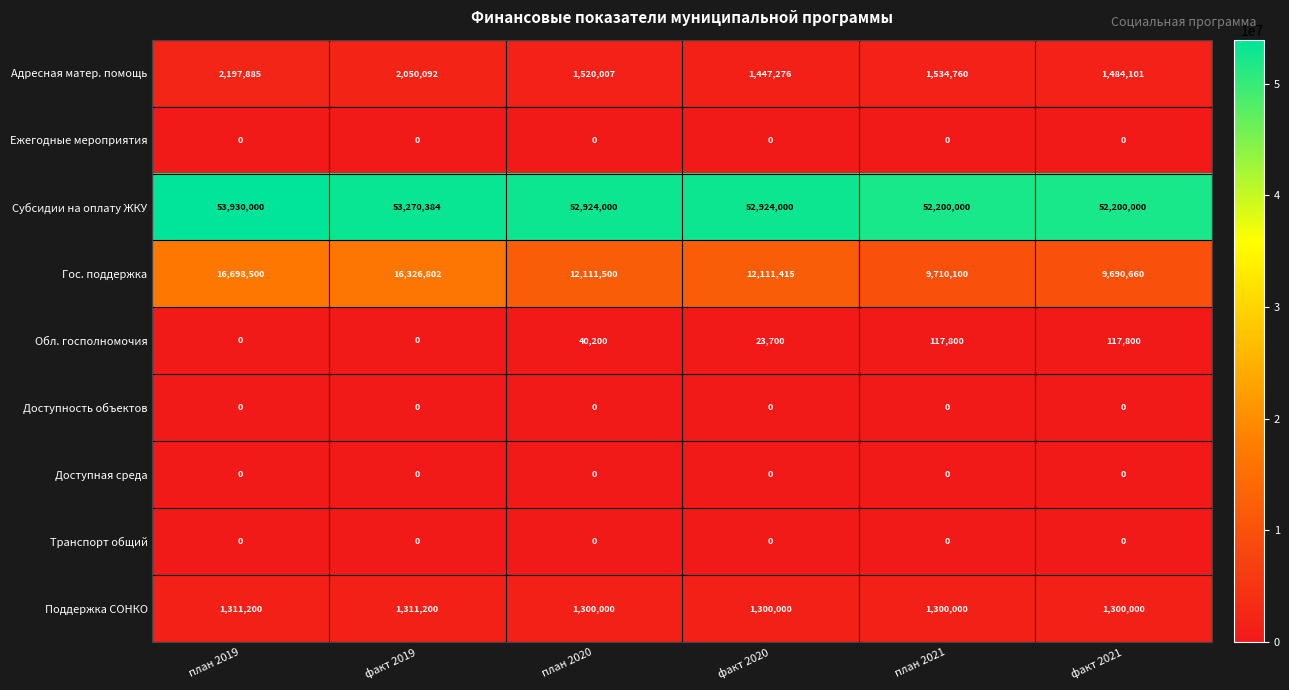

At which label is Обл. госполномочия closest to 58900?

план 2020